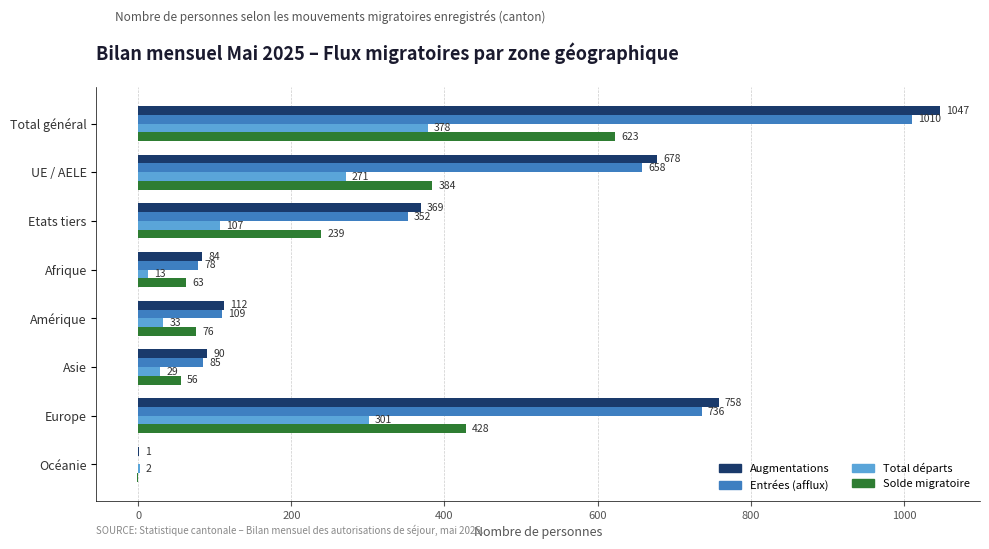

What value does the Total départs series have at Amérique?

33